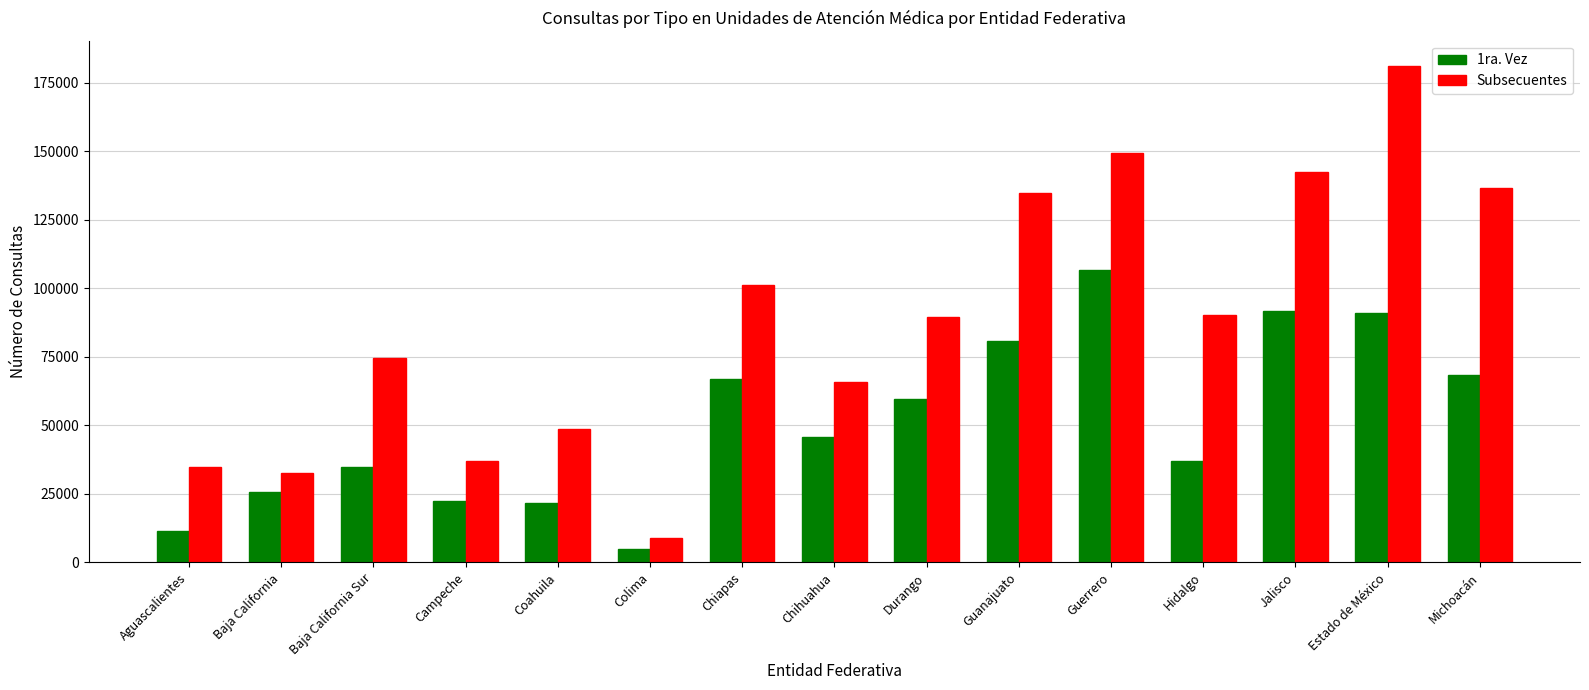

Which series has the largest total across all categories?

Subsecuentes